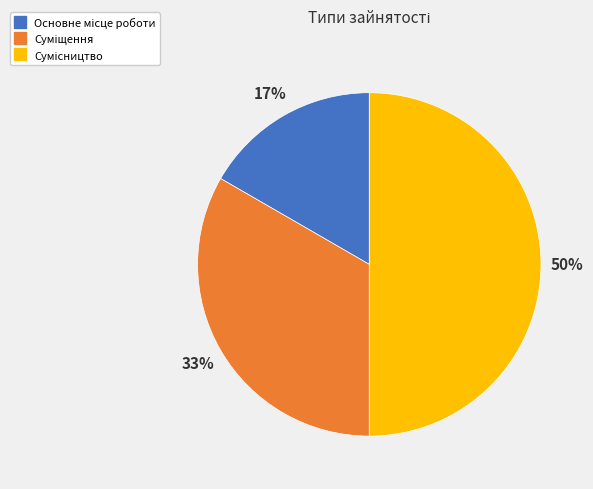

To the nearest percent, what is the difference between the largest and smallest slice percentages?

33%